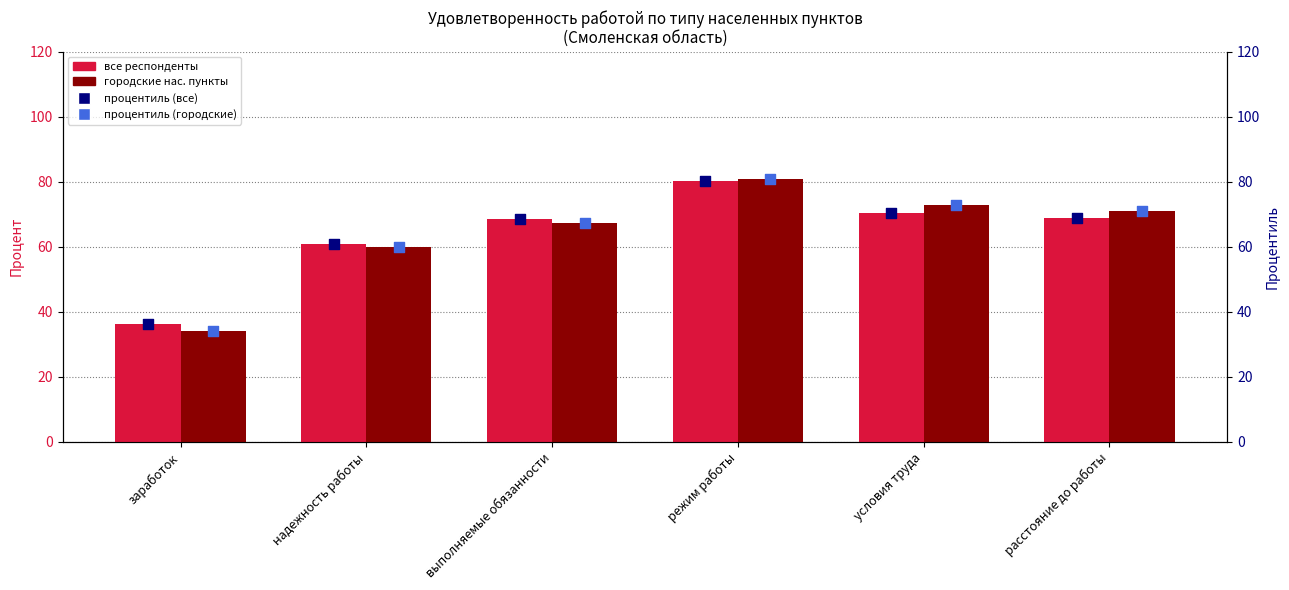

What is the total value across all series at надежность работы?

241.9